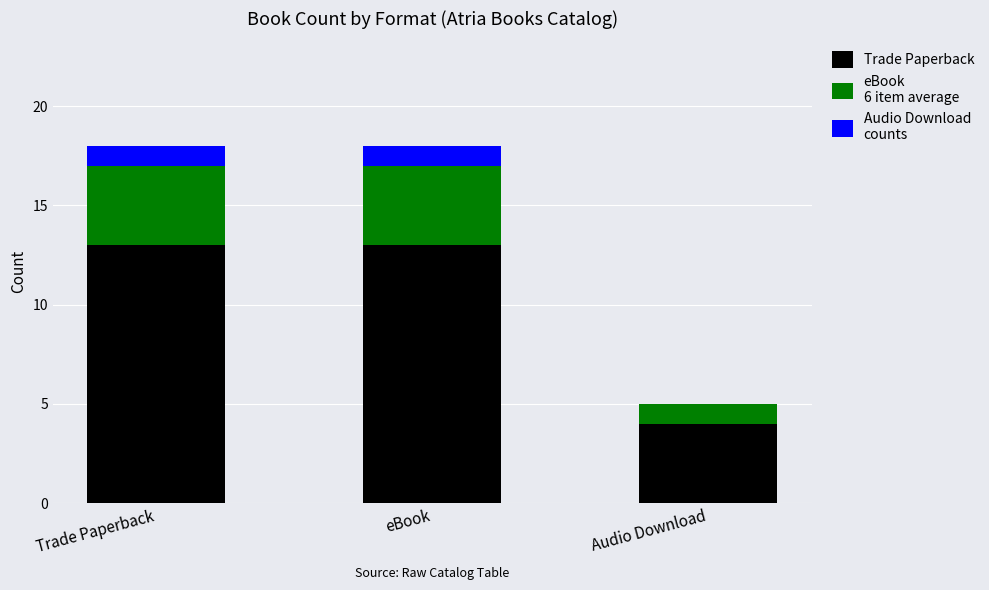

What is the total value across all series at Trade Paperback?

18